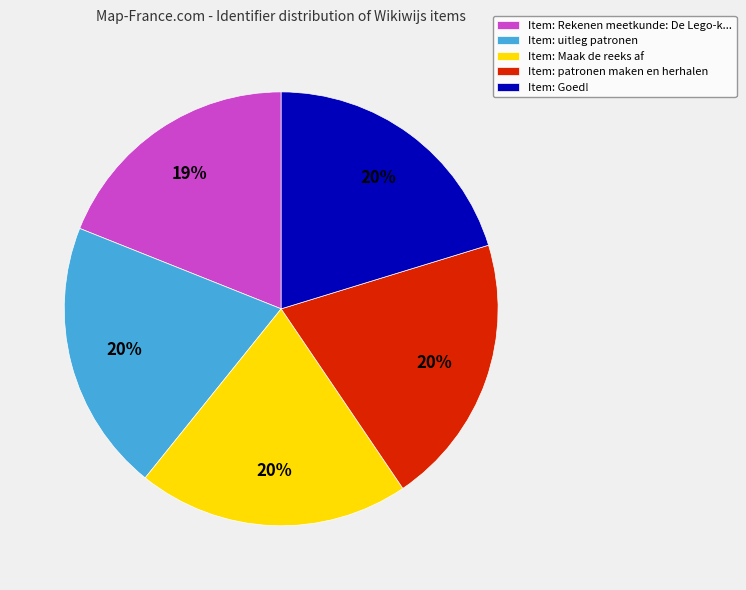

Is the sum of Item: uitleg patronen and Item: Maak de reeks af greater than half?

No